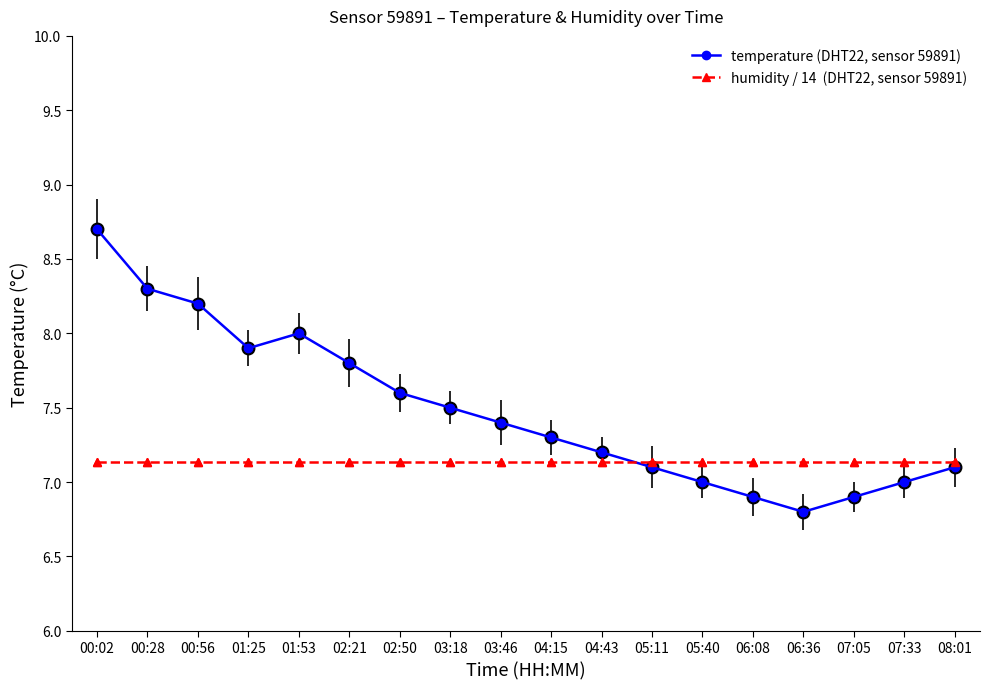

What is the total value across all series at 00:56?

15.3